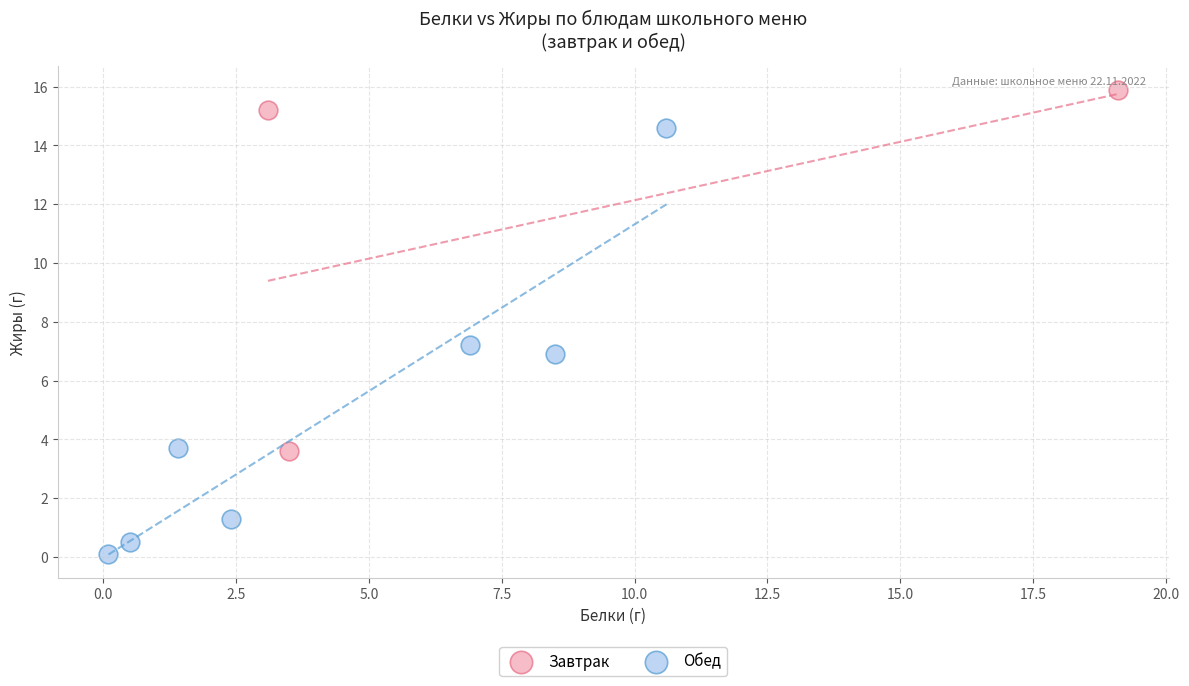

Which series reaches the maximum Y coordinate?

Завтрак